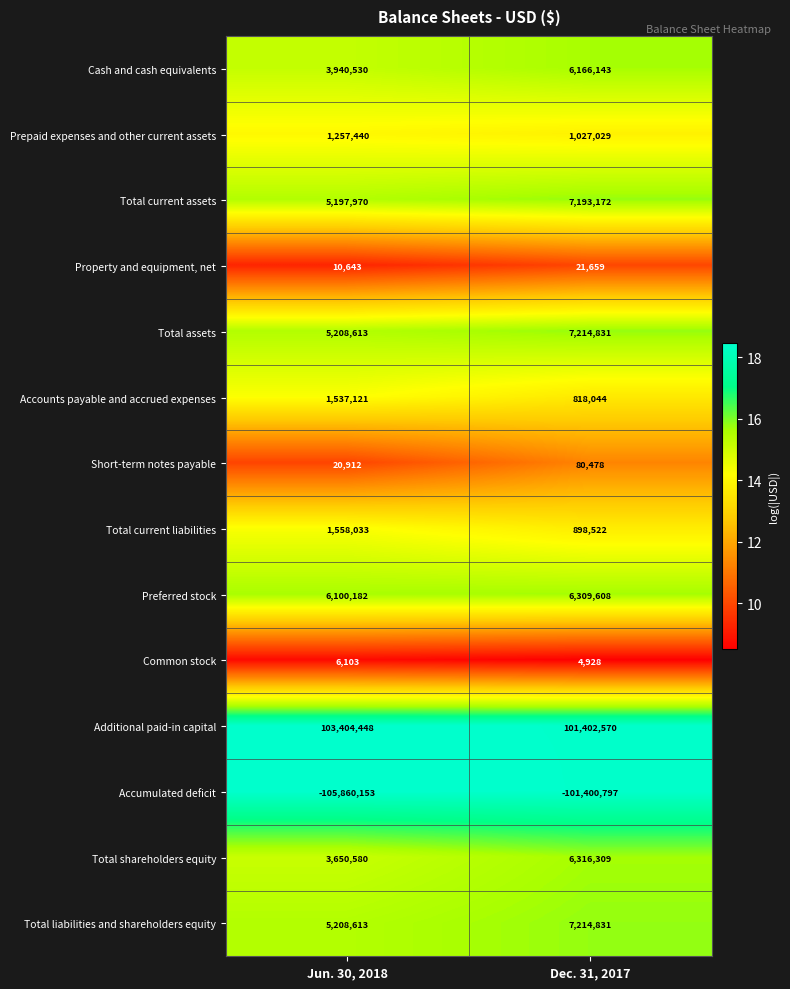

At which category is the sum across all series the highest?

Dec. 31, 2017